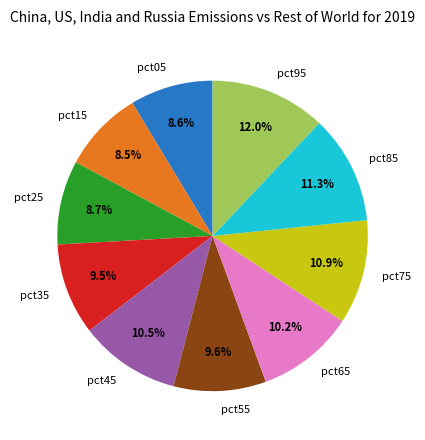

Is there a majority slice in this chart?

No